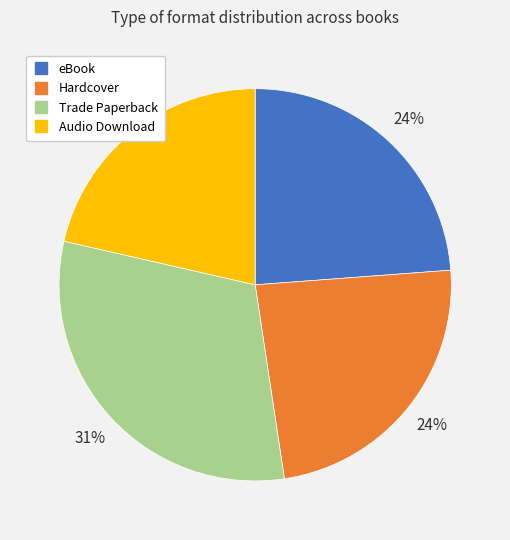

What percentage is the Hardcover slice, to the nearest percent?

24%